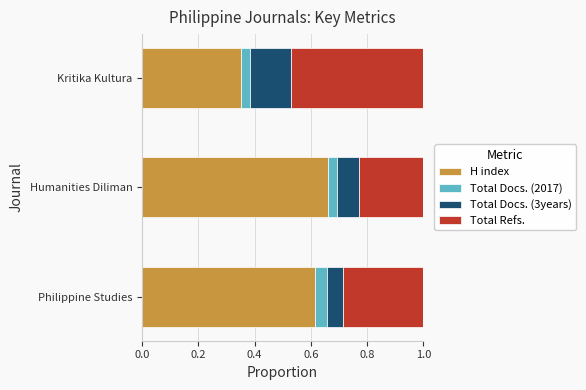

The value of H index at Philippine Studies is 0.4. True or false?

False